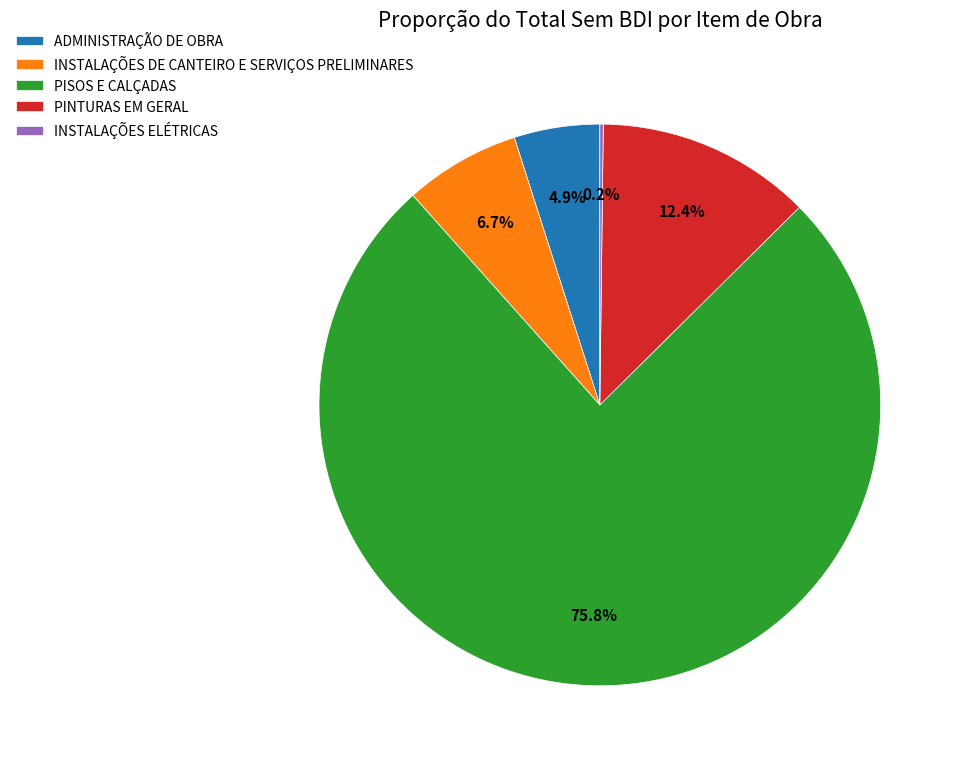

Is there any slice that represents more than half of the pie?

Yes